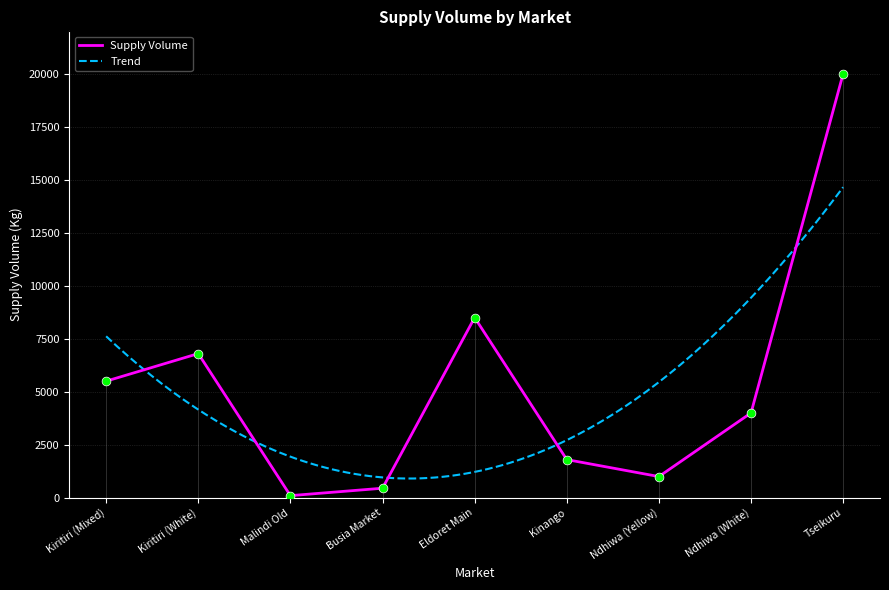

What is the ratio of the value at Tseikuru to the value at Eldoret Main?

2.4